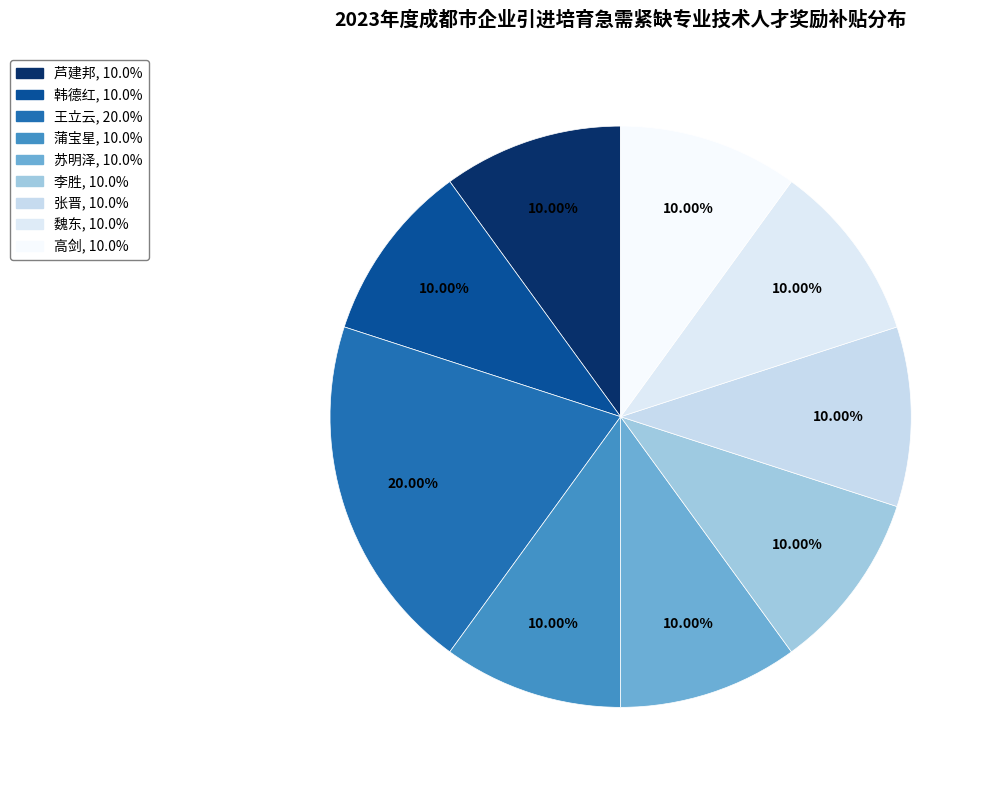

How many segments does this pie chart have?

9